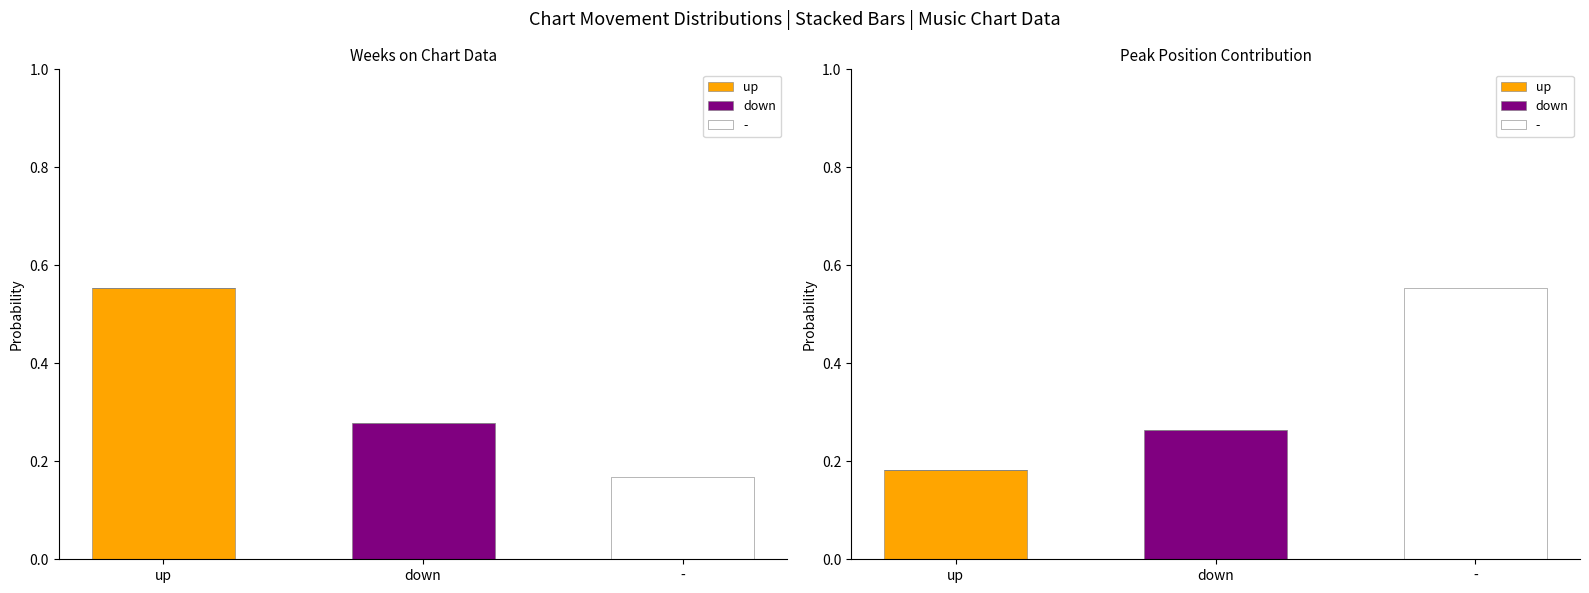

At which category is the sum across all series the highest?

down